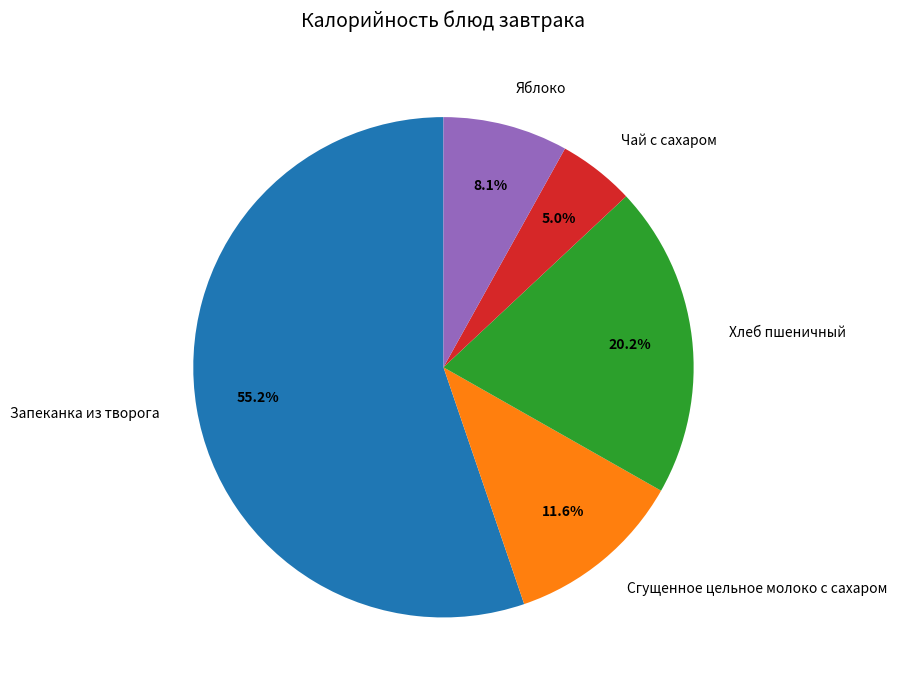

To the nearest percent, what is the difference between the Яблоко and Чай с сахаром slice percentages?

3%